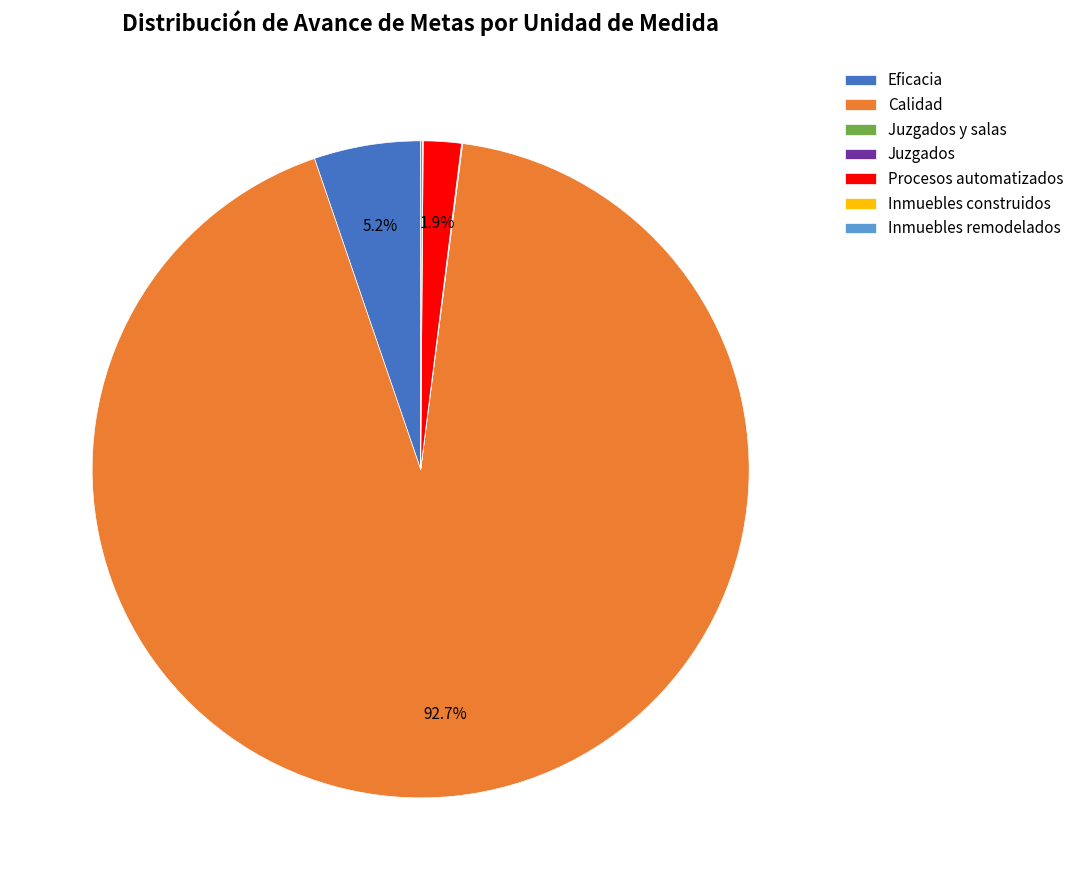

To the nearest percent, what percentage of the pie is Procesos automatizados?

2%